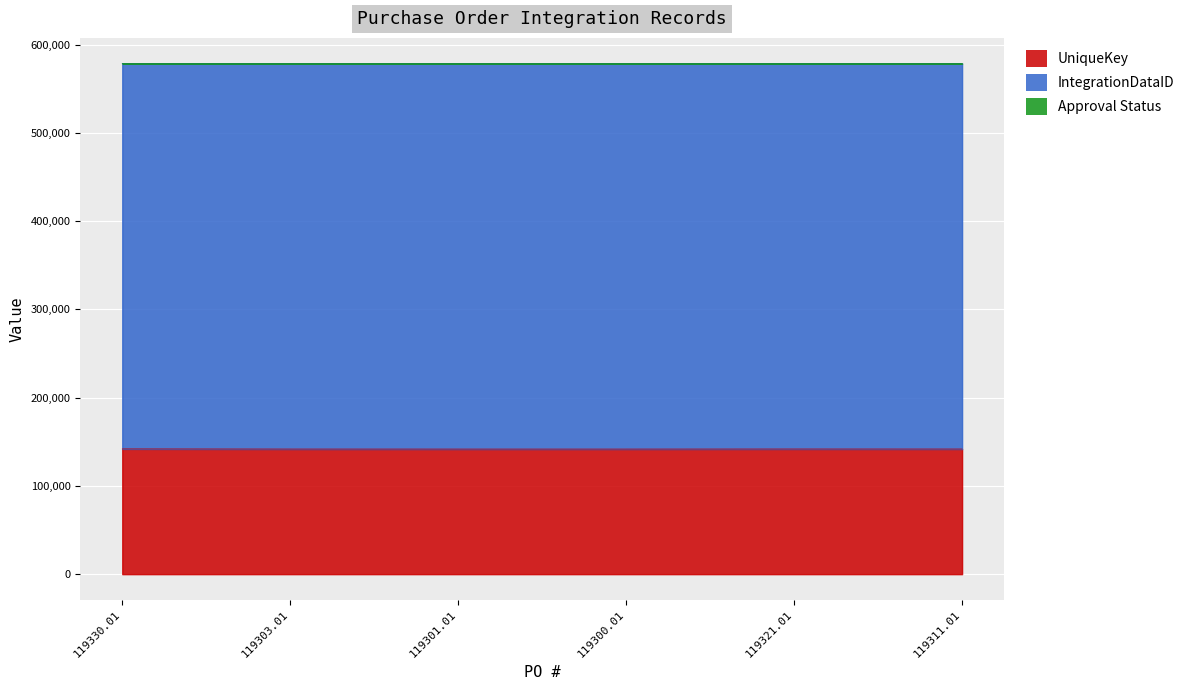

What is the label of the 4th point from the right?

119301.01